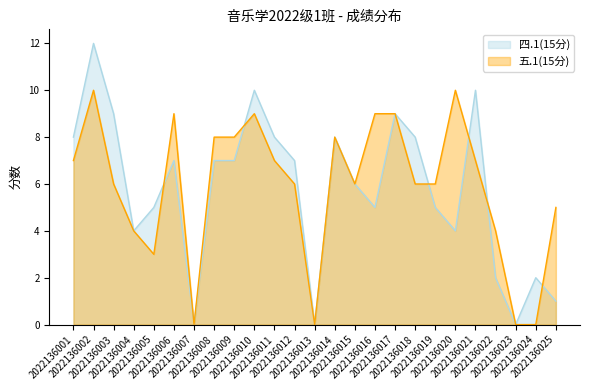

How many categories are shown in the chart?

25